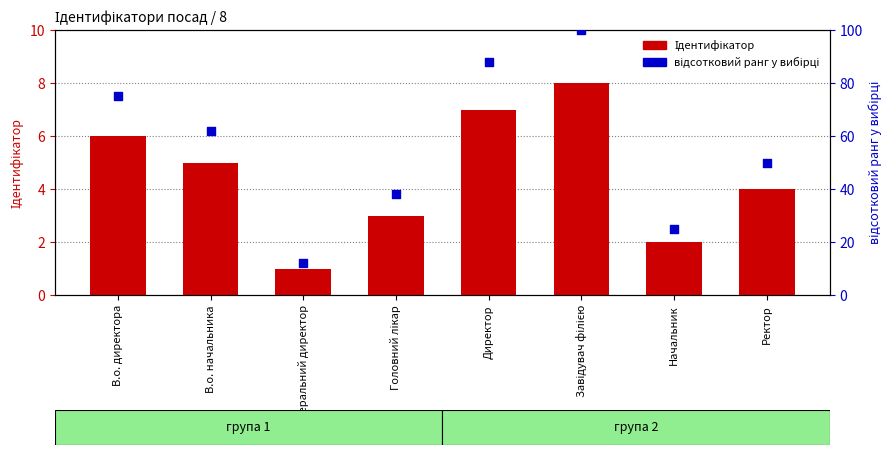

Is the value of відсотковий ранг у вибірці at Генеральний директор greater than the value of Ідентифікатор at Начальник?

Yes